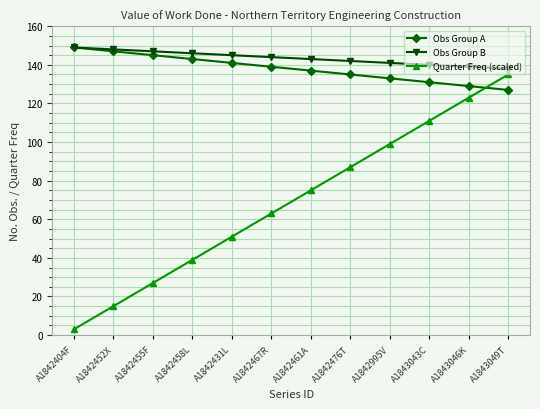

Which series has the widest spread of values?

Quarter Freq (scaled)